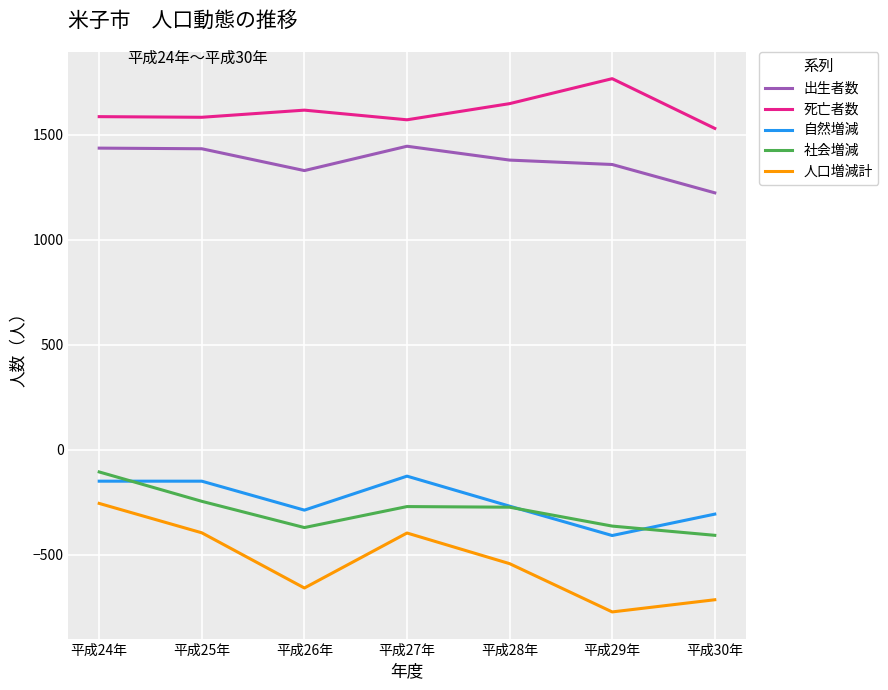

At 平成27年, list the series in order from smallest to largest.

人口増減計, 社会増減, 自然増減, 出生者数, 死亡者数